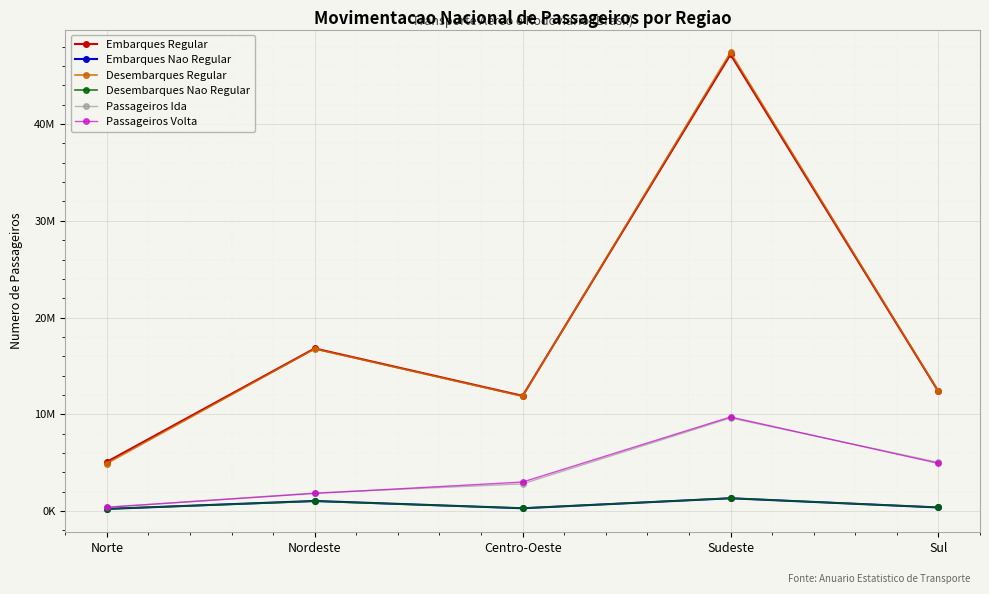

Which series ends up on top after the final intersection of Desembarques Nao Regular and Embarques Nao Regular?

Desembarques Nao Regular